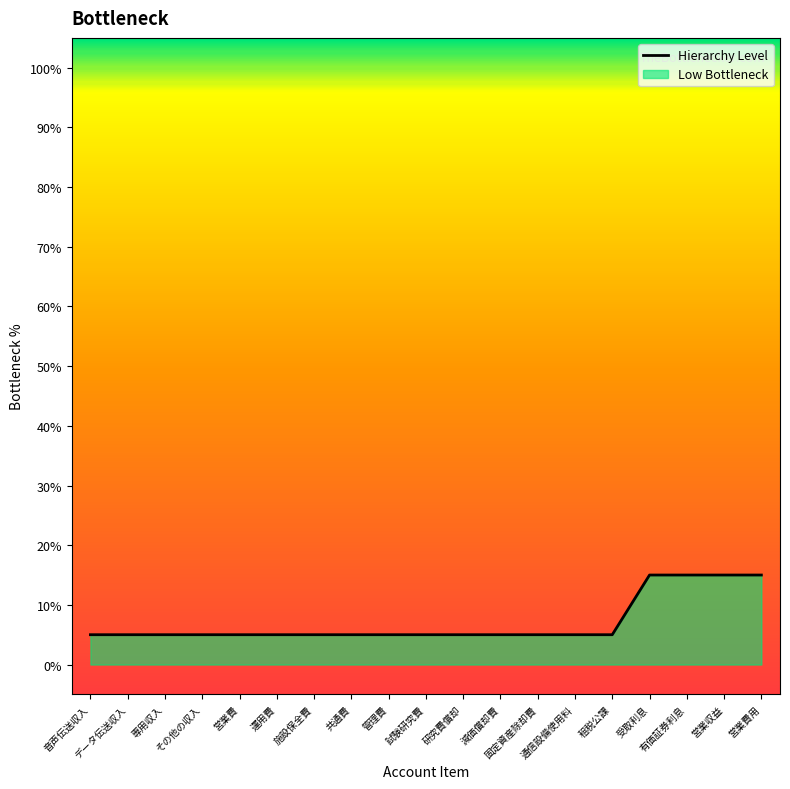

Reading left to right, extract all data points from this chart.

音声伝送収入=5	データ伝送収入=5	専用収入=5	その他の収入=5	営業費=5	運用費=5	施設保全費=5	共通費=5	管理費=5	試験研究費=5	研究費償却=5	減価償却費=5	固定資産除却費=5	通信設備使用料=5	租税公課=5	受取利息=15	有価証券利息=15	営業収益=15	営業費用=15